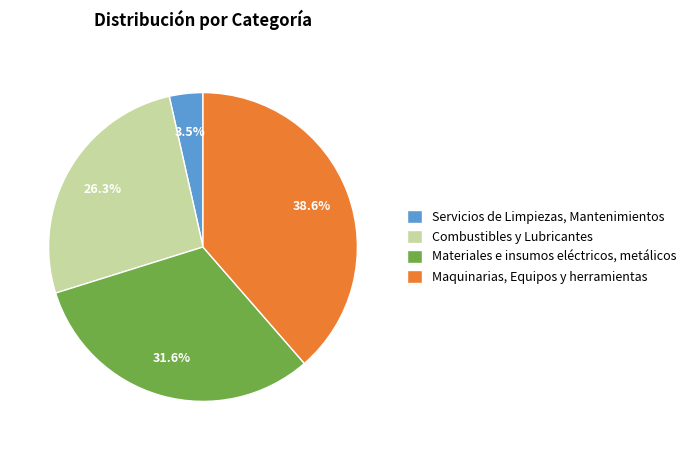

What is the ratio of the value at Materiales e insumos eléctricos, metálicos to the value at Maquinarias, Equipos y herramientas?

0.8